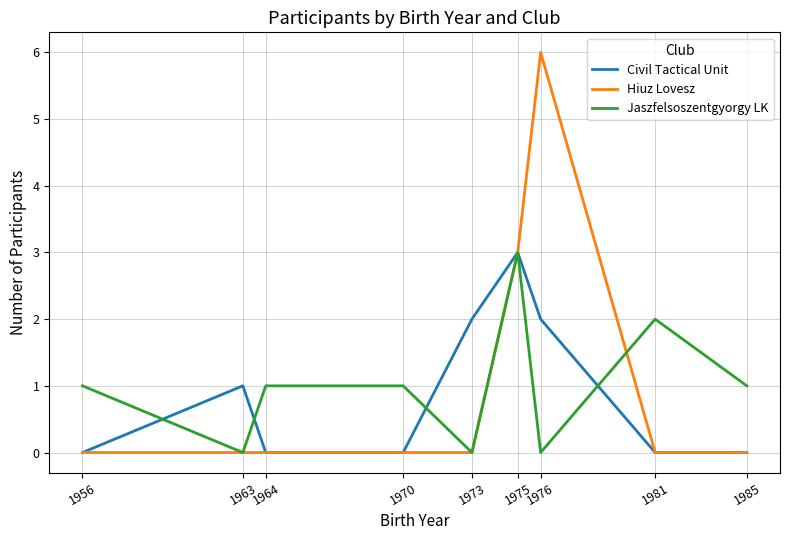

True or false: Hiuz Lovesz has a value of 3 at 1981.

False